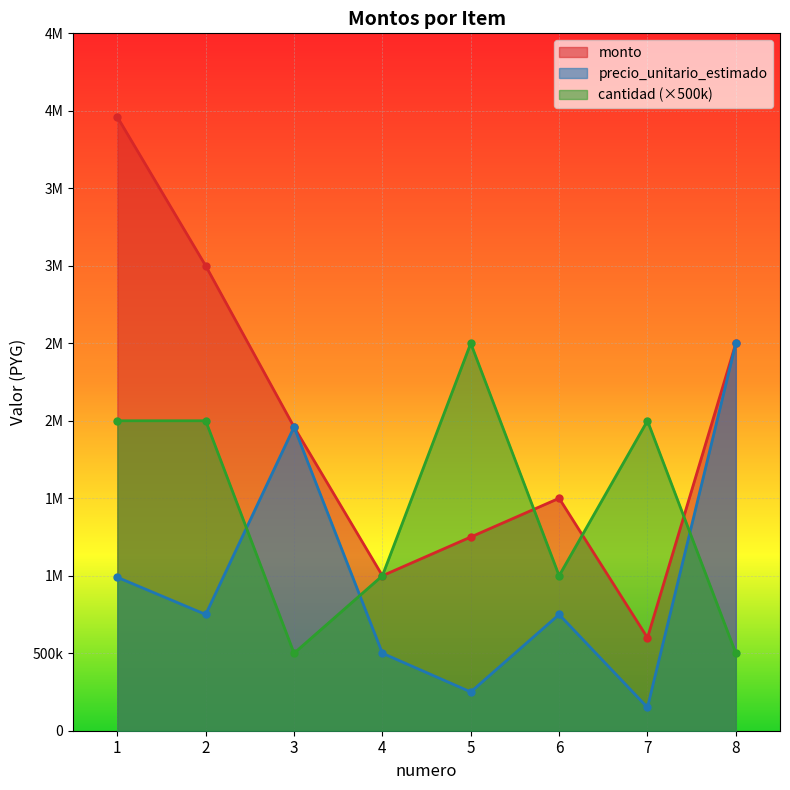

At which label does monto reach its peak?

1